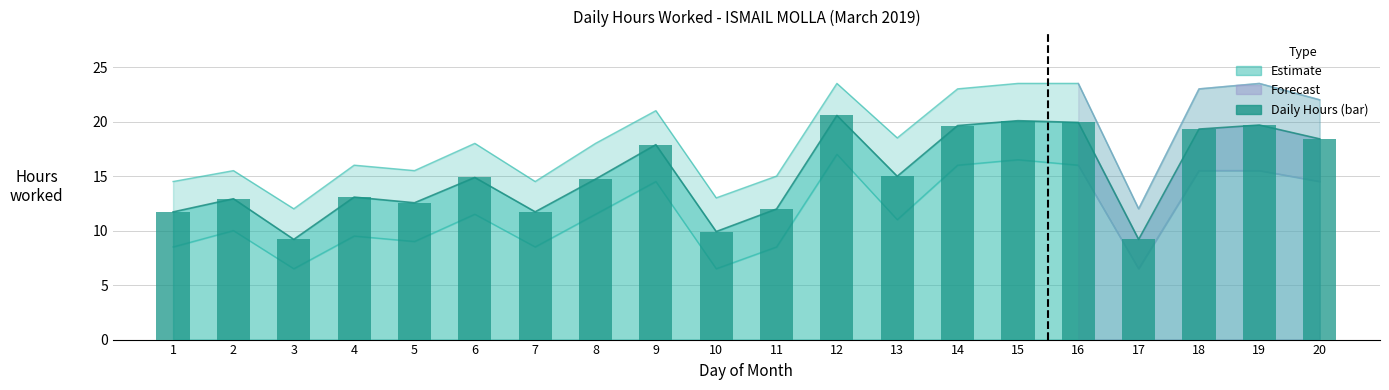

What is the maximum value shown in the chart?

20.6